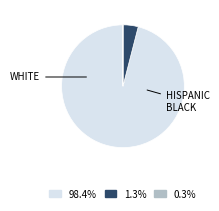

Does any single category account for the majority?

Yes